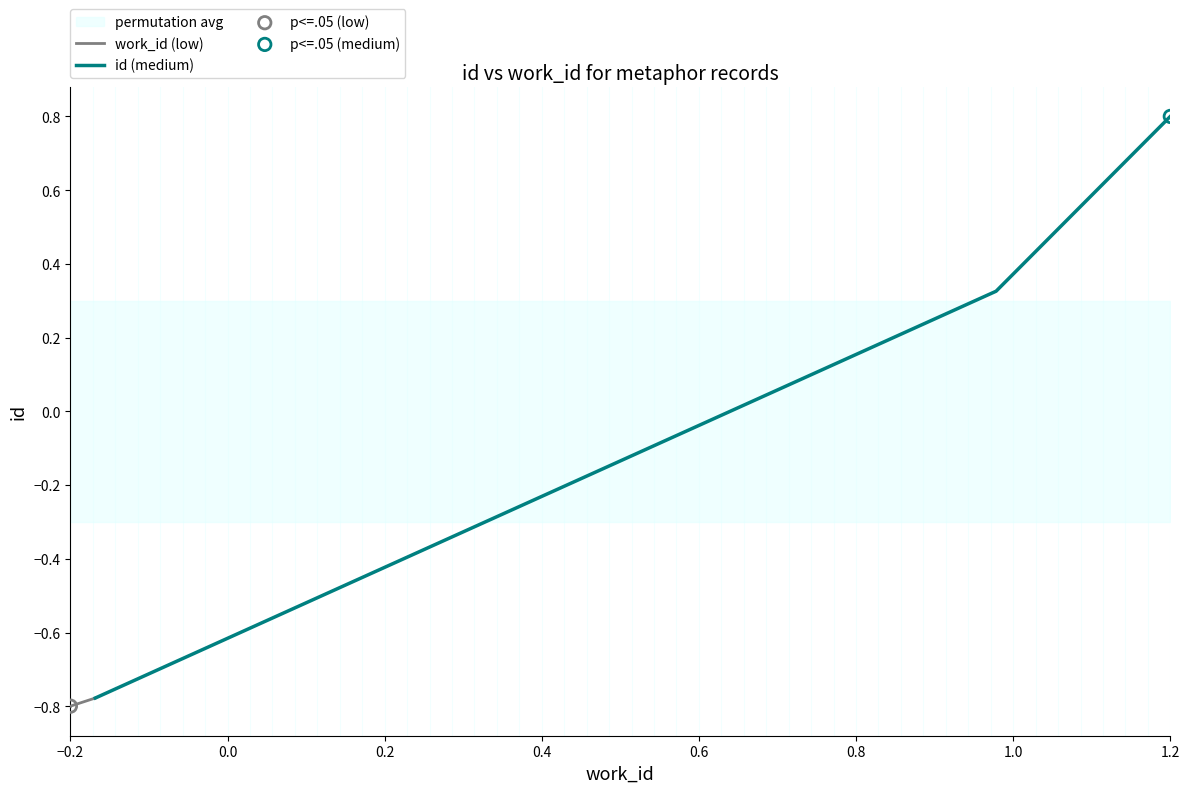

Which series has the largest total across all categories?

id (medium)